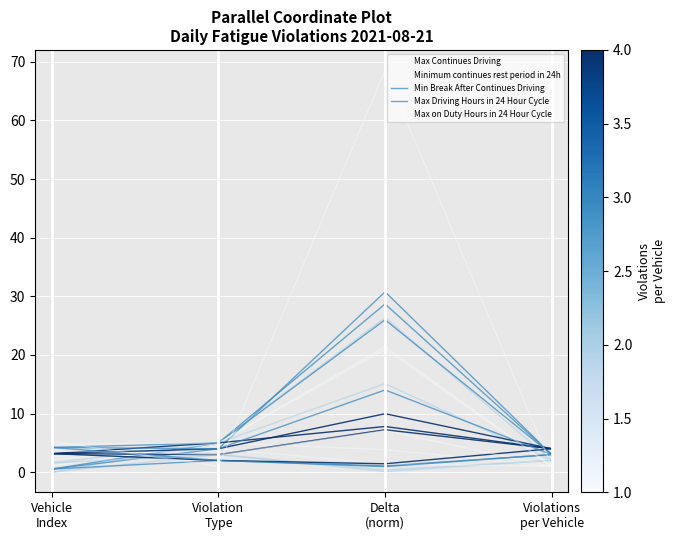

Which series has the largest range (max minus min)?

Max on Duty Hours in 24 Hour Cycle